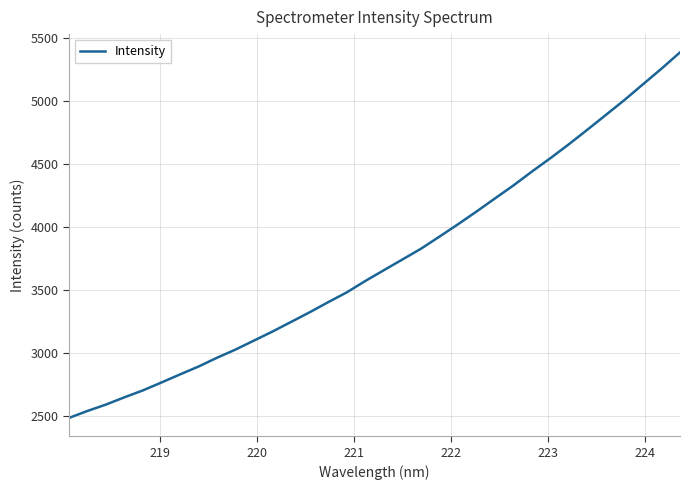

What is the sum of all values?

126645.7